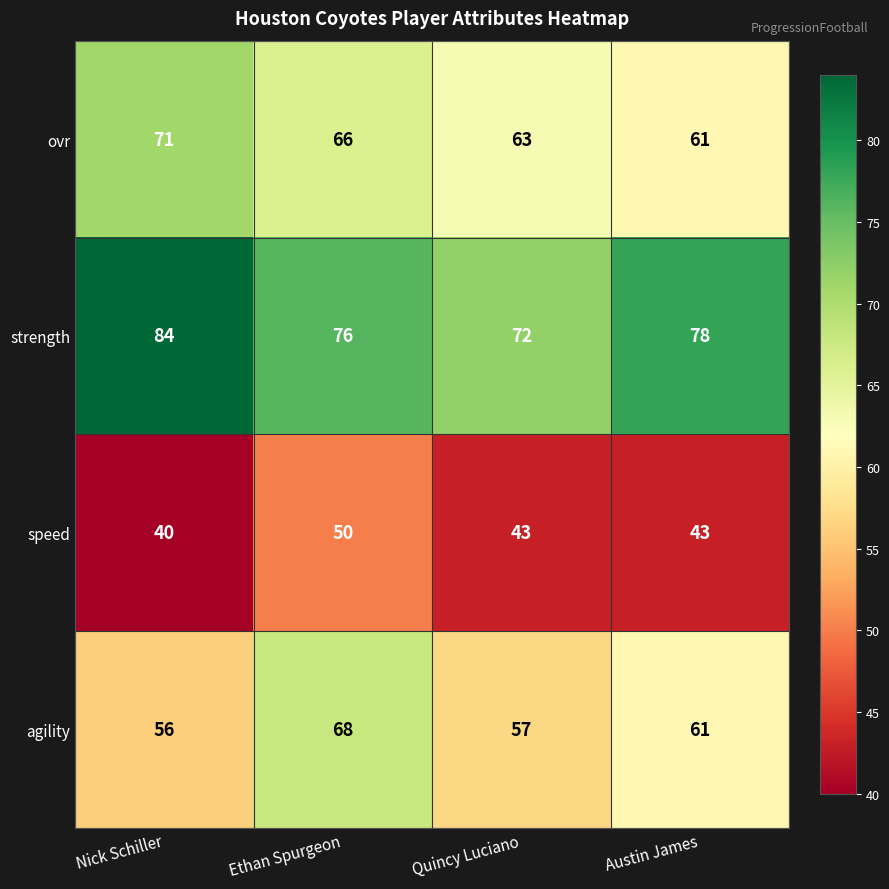

What is the sum of the strength values at Austin James and Ethan Spurgeon?

154